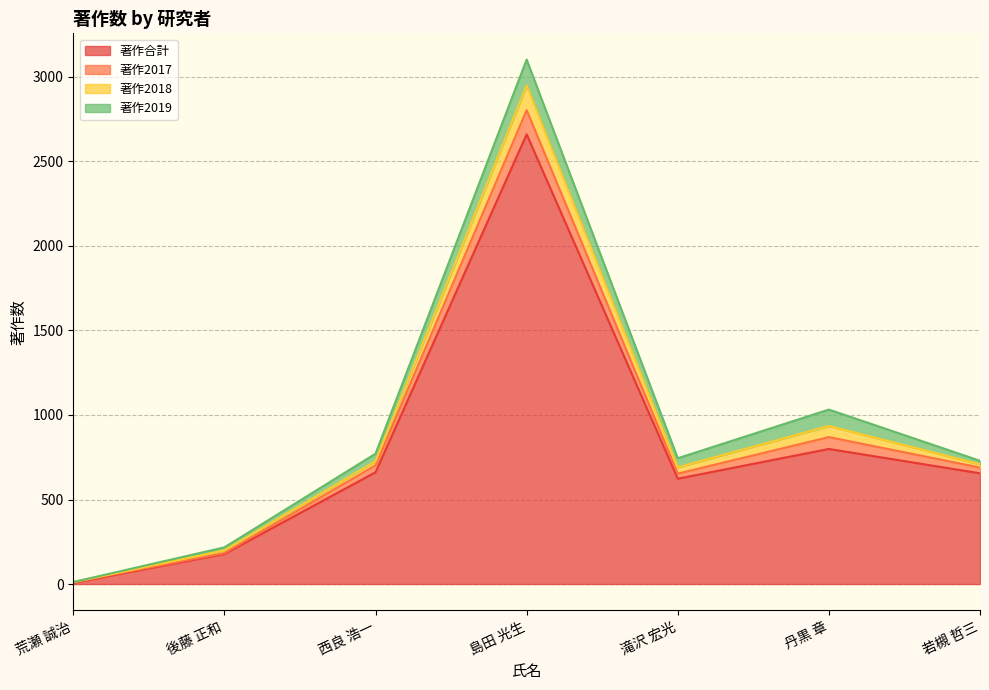

At which category is the sum across all series the highest?

島田 光生